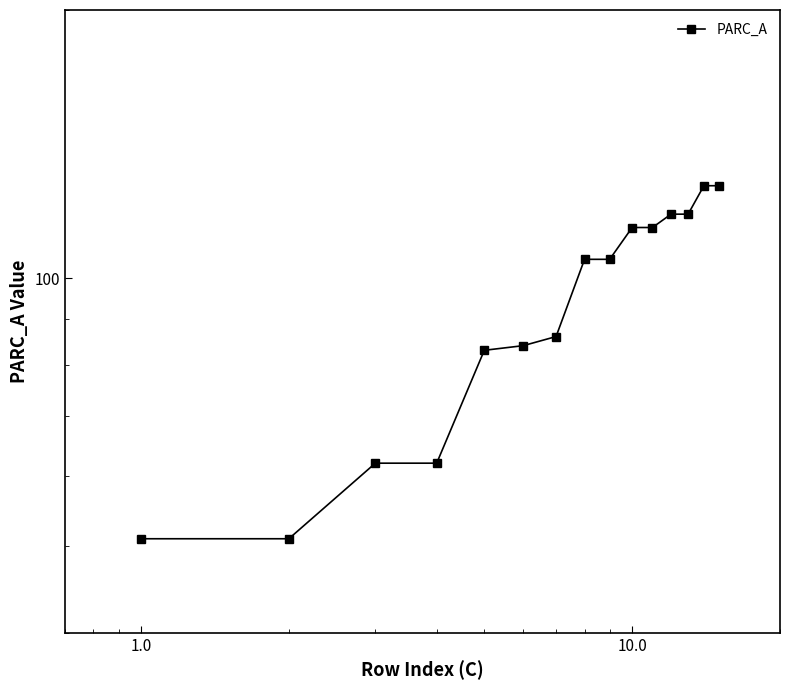

At which label does the data first exceed 105?

10.0